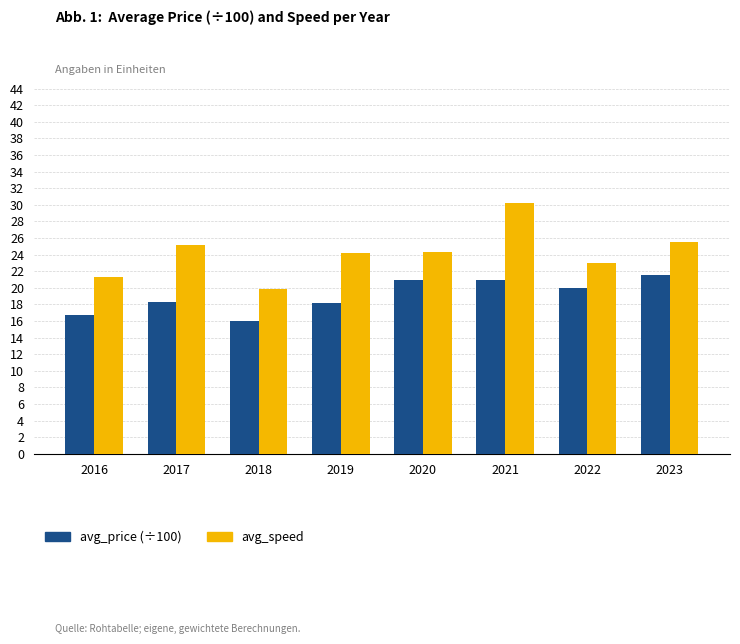

What is the maximum value shown in the chart?

30.2